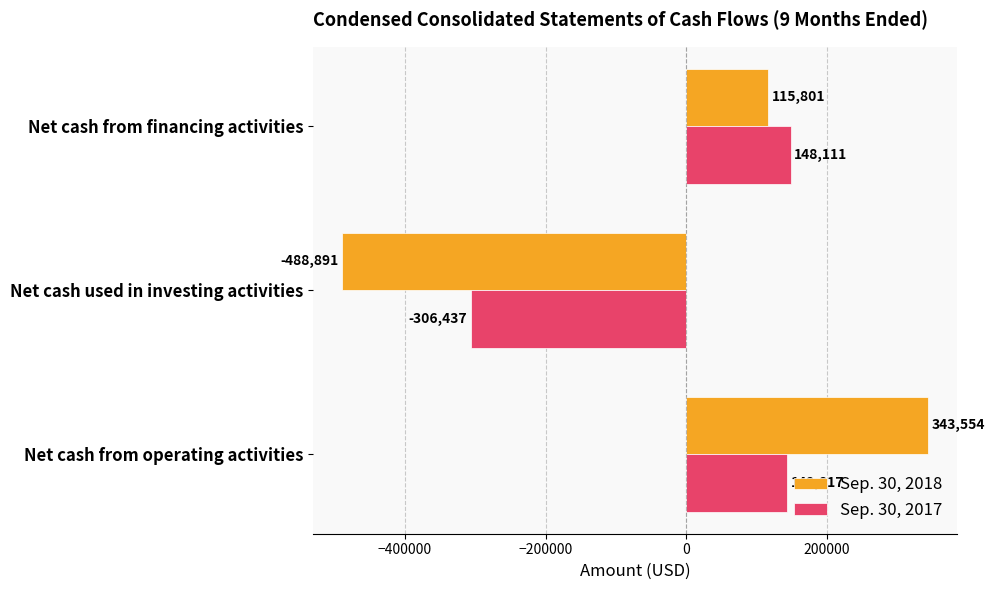

What is the difference between the maximum and minimum values in the Sep. 30, 2018 series?

832445